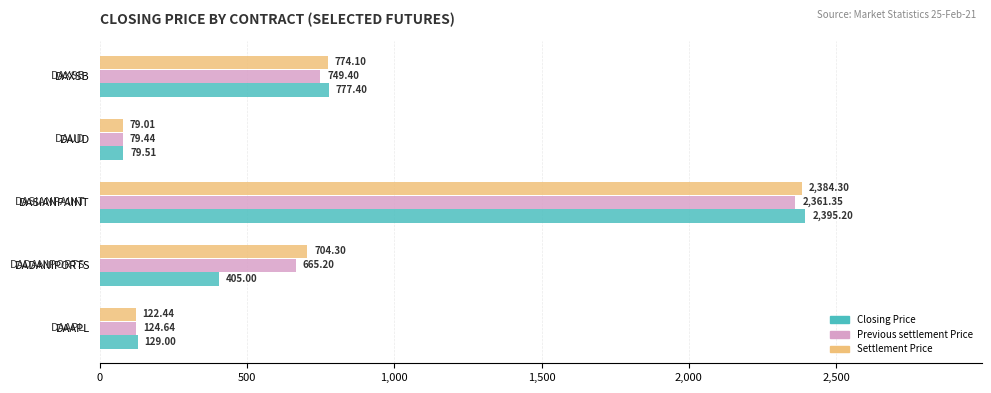

How many values in the Previous settlement Price series are below 665?

2